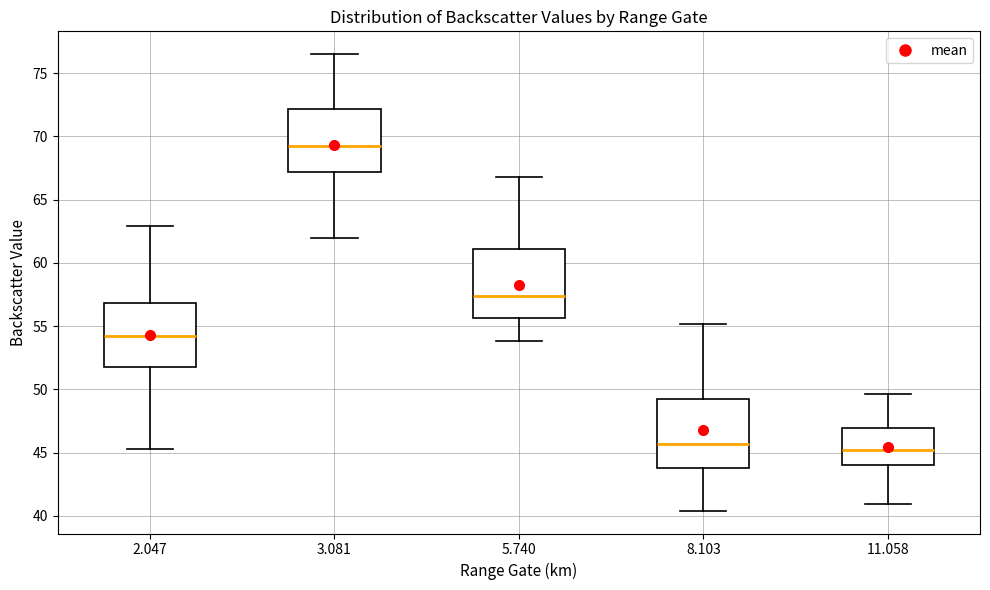

Which box has the lowest median line?

11.058